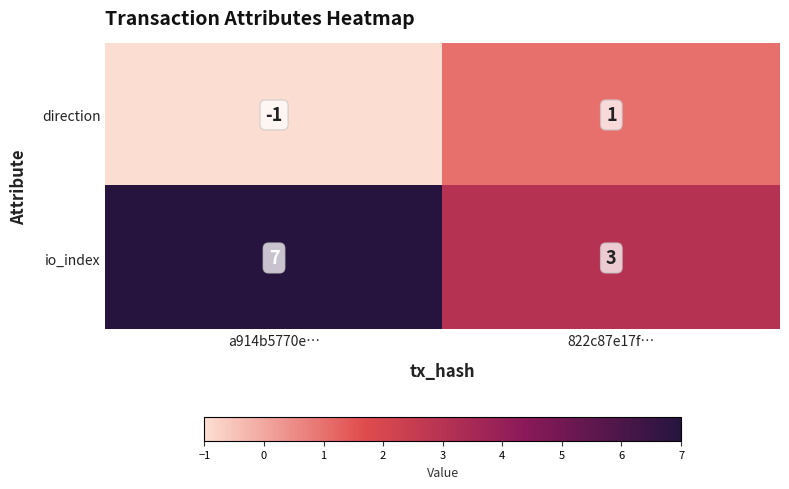

Reading right to left, extract all data points from this chart.

direction: 822c87e17f…=1	a914b5770e…=-1
io_index: 822c87e17f…=3	a914b5770e…=7